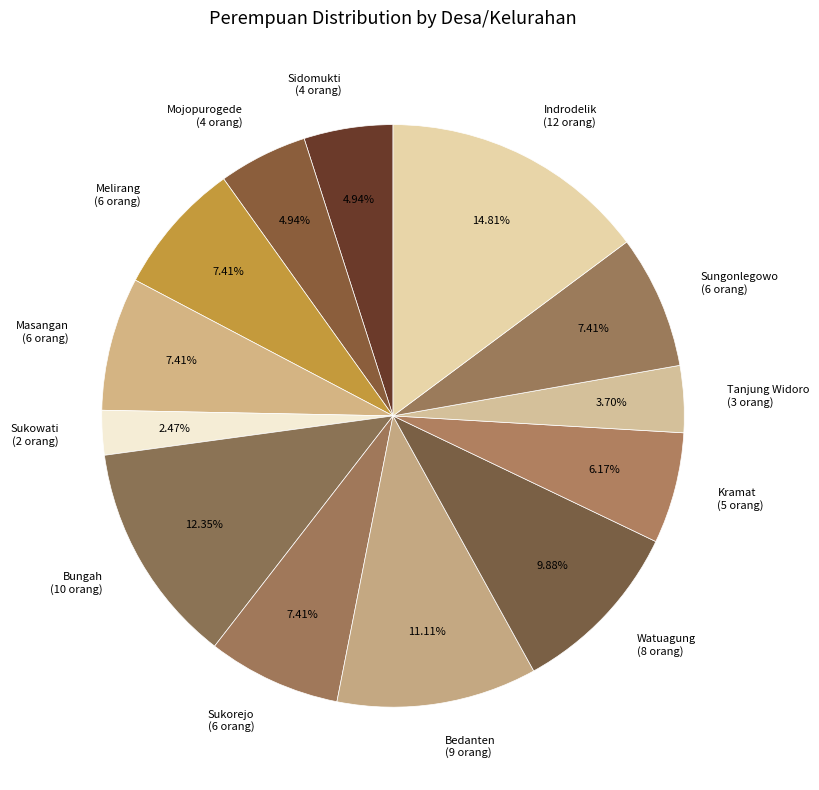

Combined, do Sukowati and Watuagung account for over 50%?

No